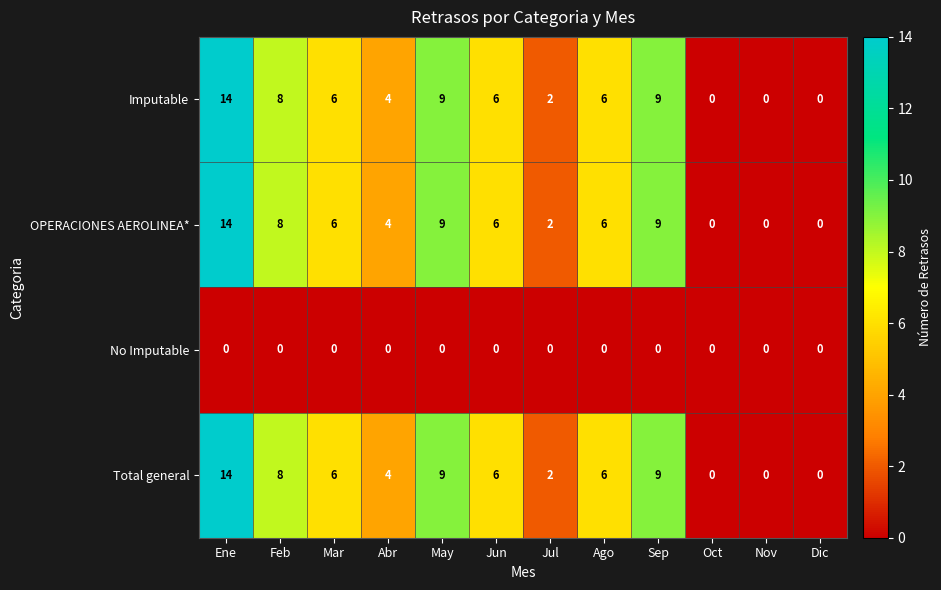

What value does the Total general series have at Ago?

6